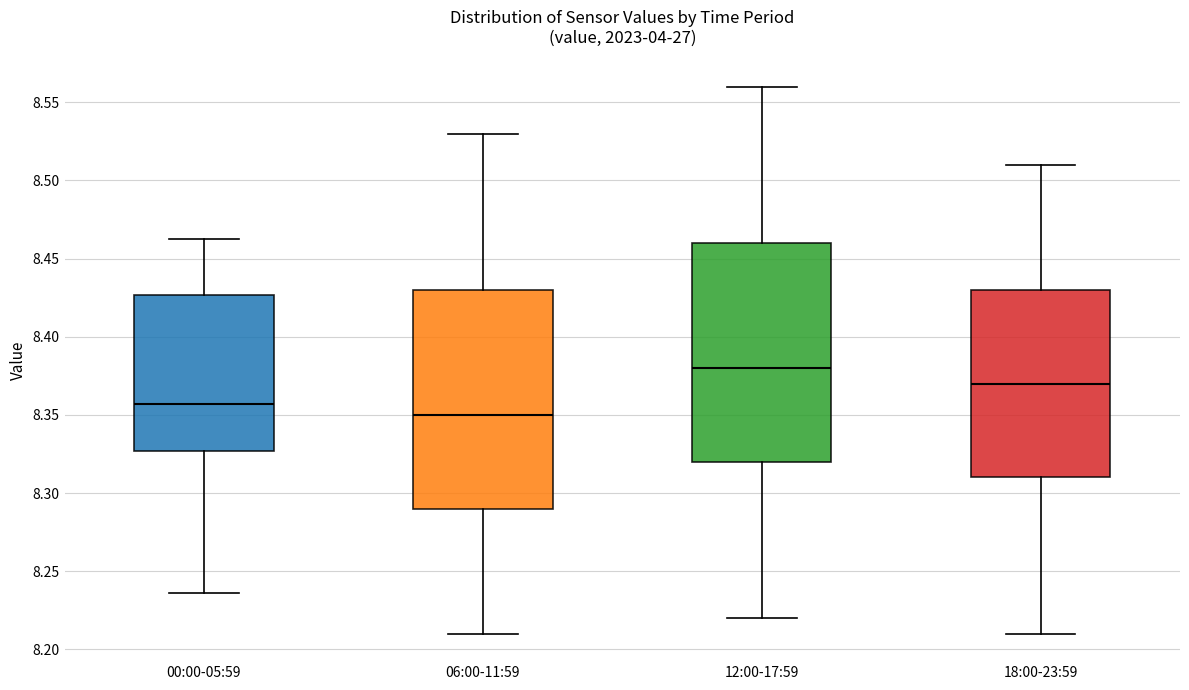

Where does the upper whisker of the box for 18:00-23:59 end on the y-axis? The values are not printed on the chart, so give them approximately, as read against the axis.

8.510